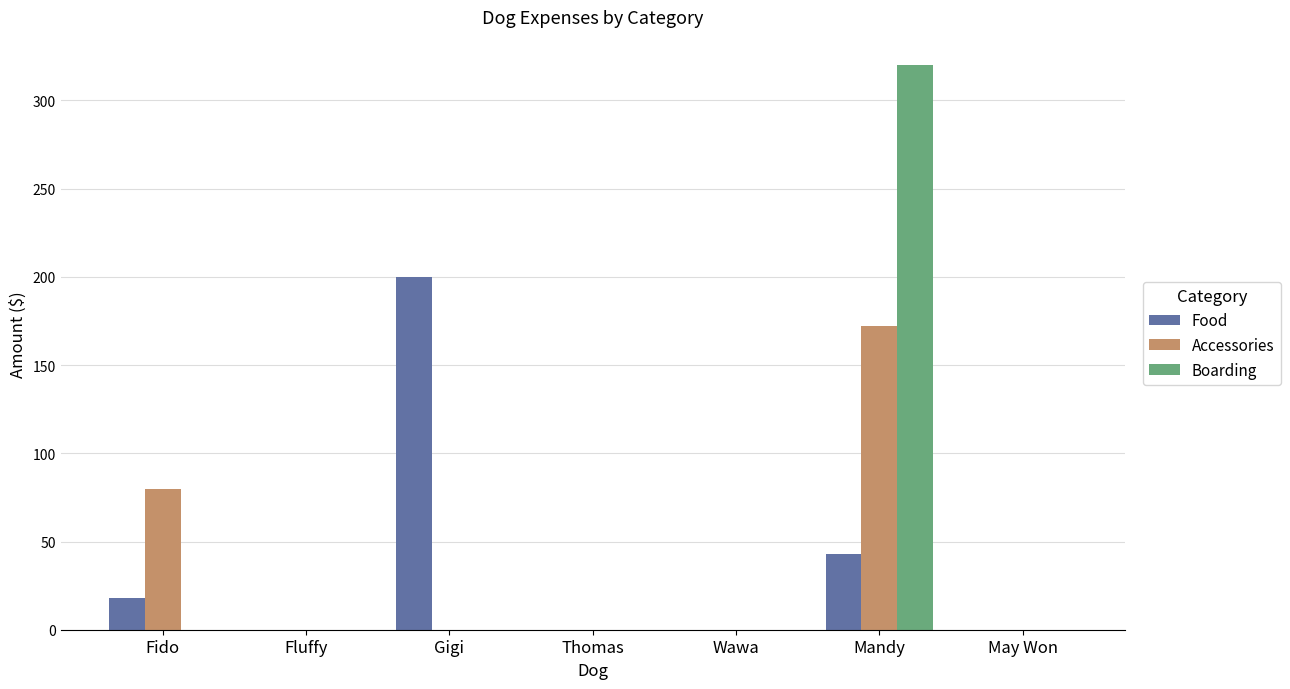

The Food series shows 0.0 at Thomas. True or false?

True